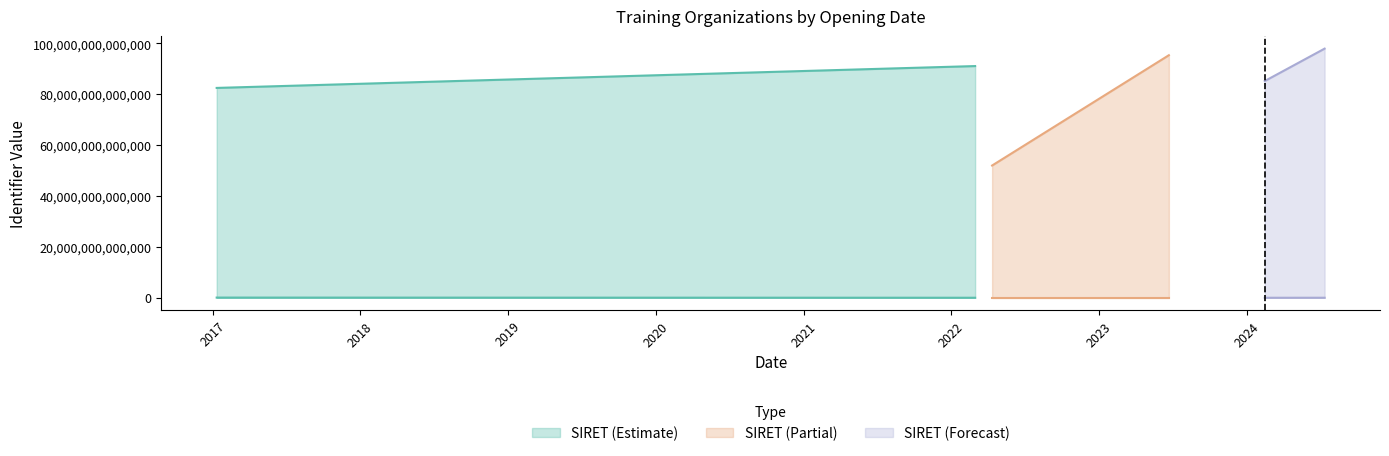

True or false: NDA and SIRET intersect in this chart.

False